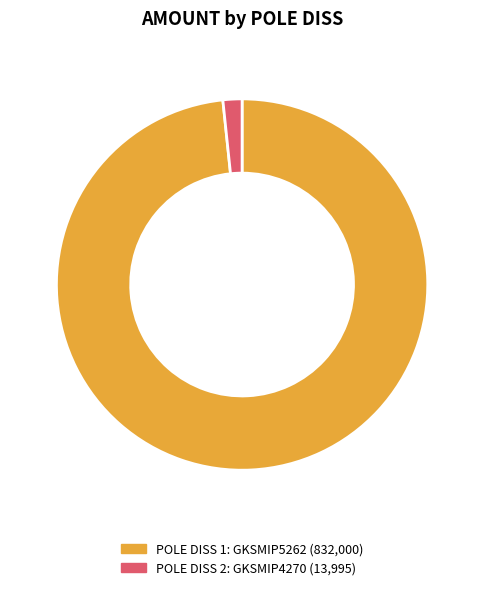

Is there a majority slice in this chart?

Yes